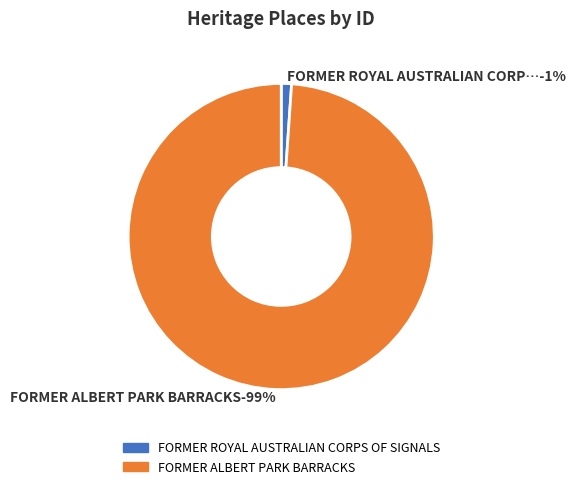

To the nearest percent, what is the average slice percentage?

50%